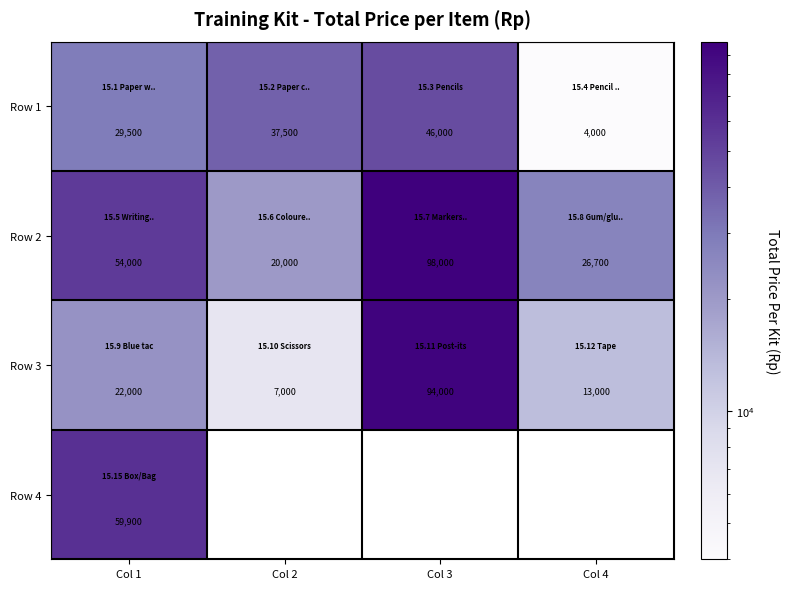

How many categories are shown in the chart?

4